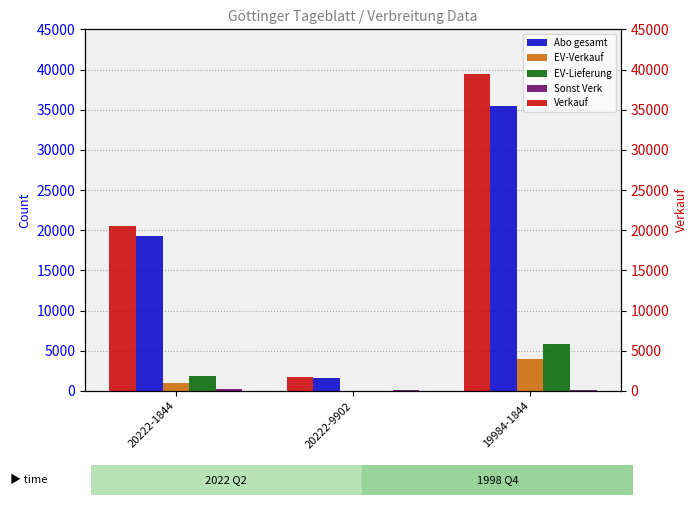

At 20222-1844, list the series in order from largest to smallest.

Verkauf, Abo gesamt, EV-Lieferung, EV-Verkauf, Sonst Verk